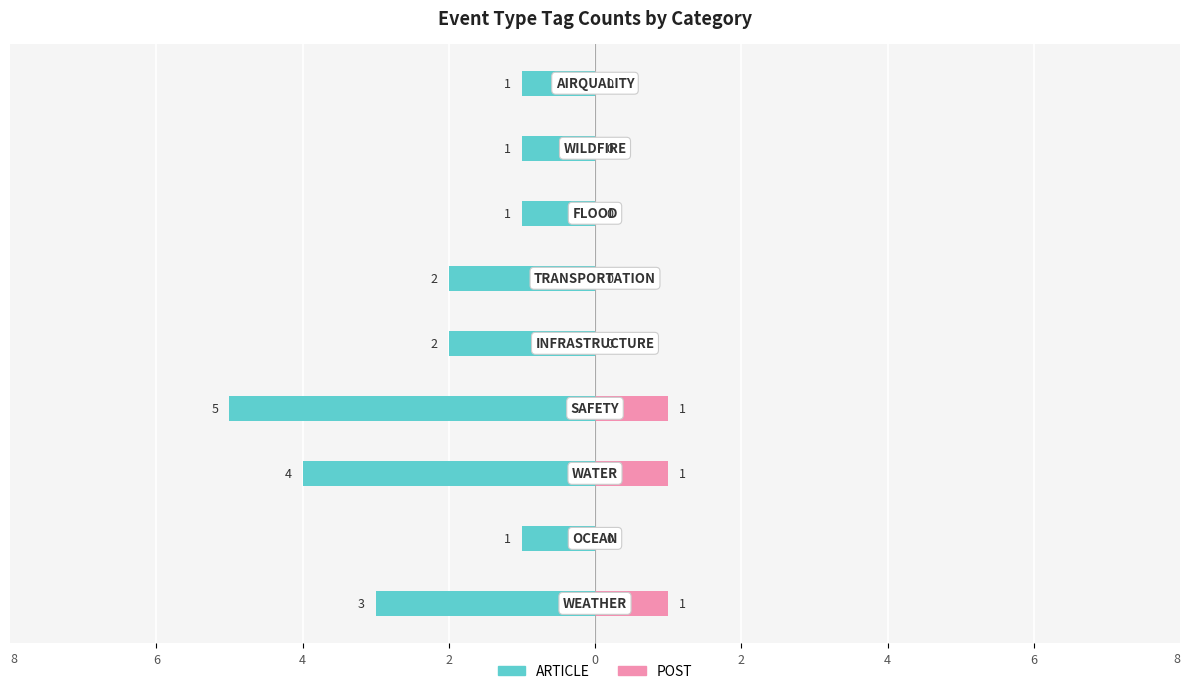

At 2, list the series in order from smallest to largest.

ARTICLE, POST